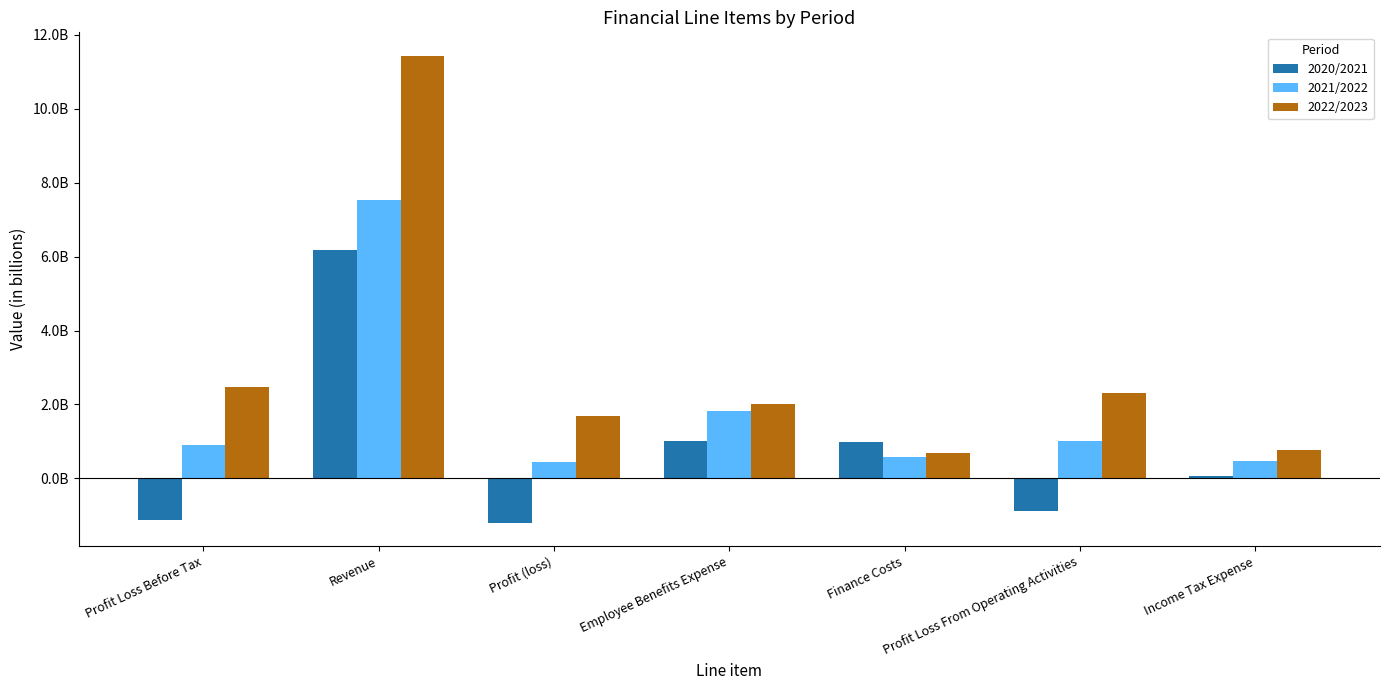

List the labels in order of 2021/2022 value, smallest first.

Profit (loss), Income Tax Expense, Finance Costs, Profit Loss Before Tax, Profit Loss From Operating Activities, Employee Benefits Expense, Revenue